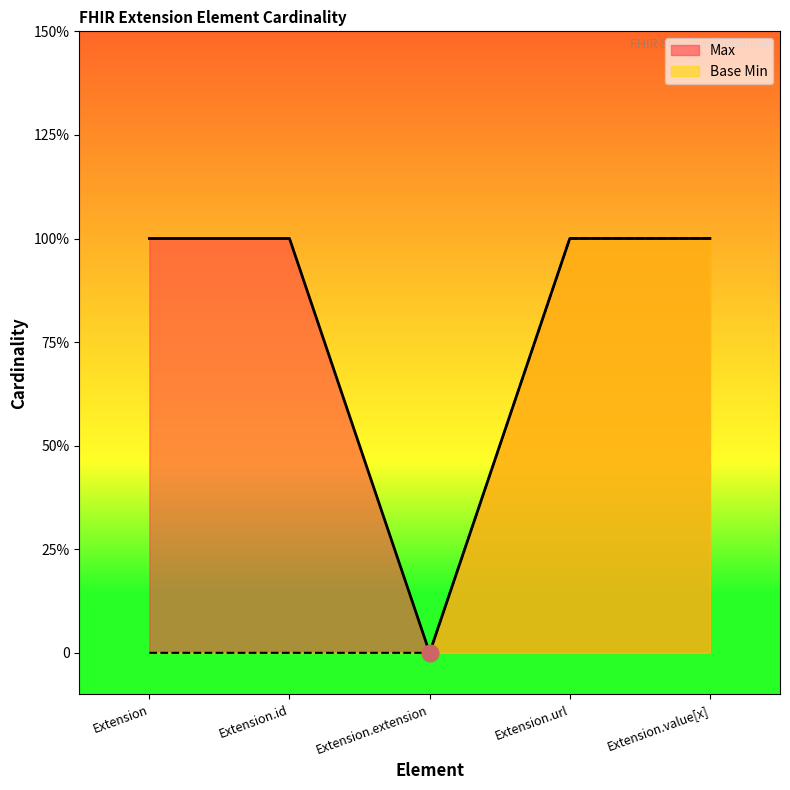

True or false: Base Min has a value of -1 at Extension.id.

False